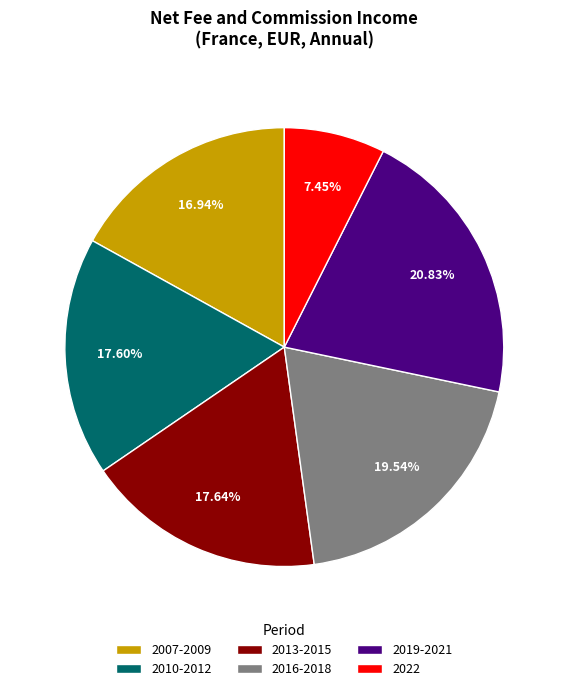

To the nearest percent, what is the difference between the largest and smallest slice percentages?

13%